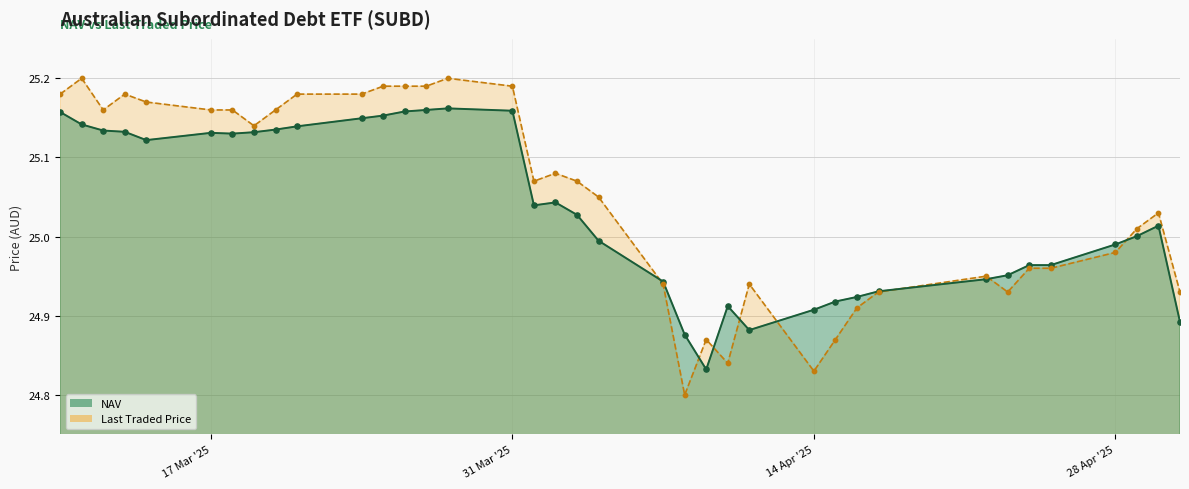

Is the value of NAV at 3 greater than the value of Last_traded_price at 14?

Yes